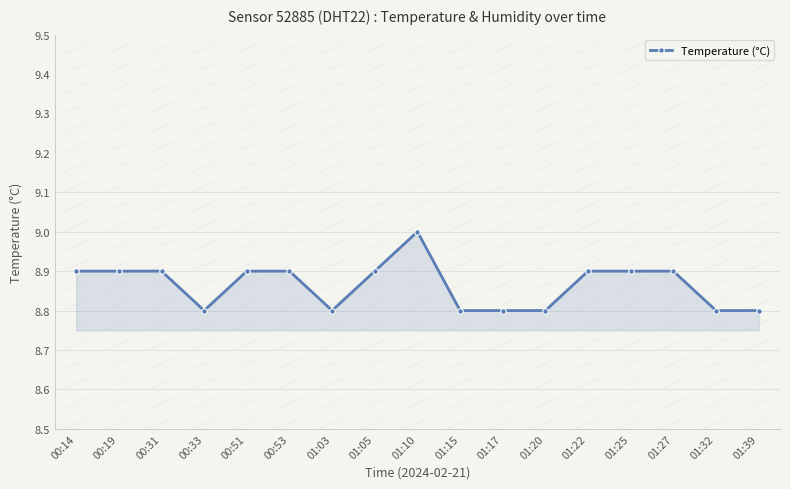

True or false: the data shows 8.9 at 00:31.

True